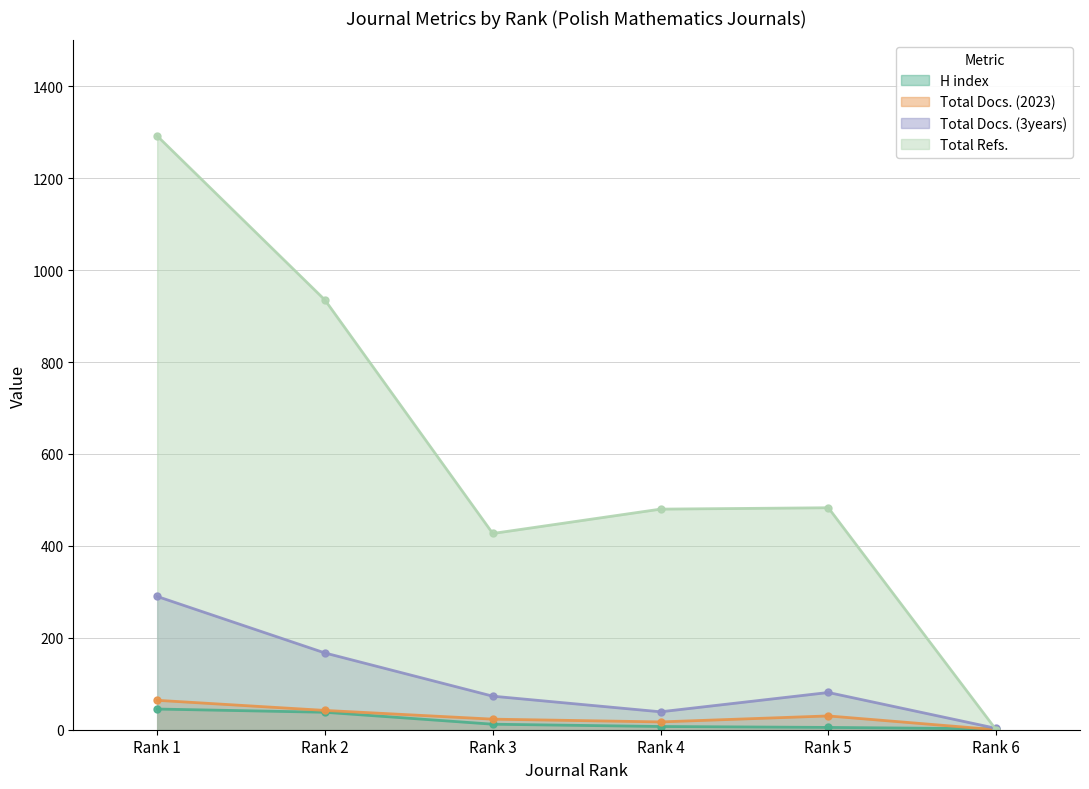

How many interior local valleys does the Total Docs. (3years) series have?

1